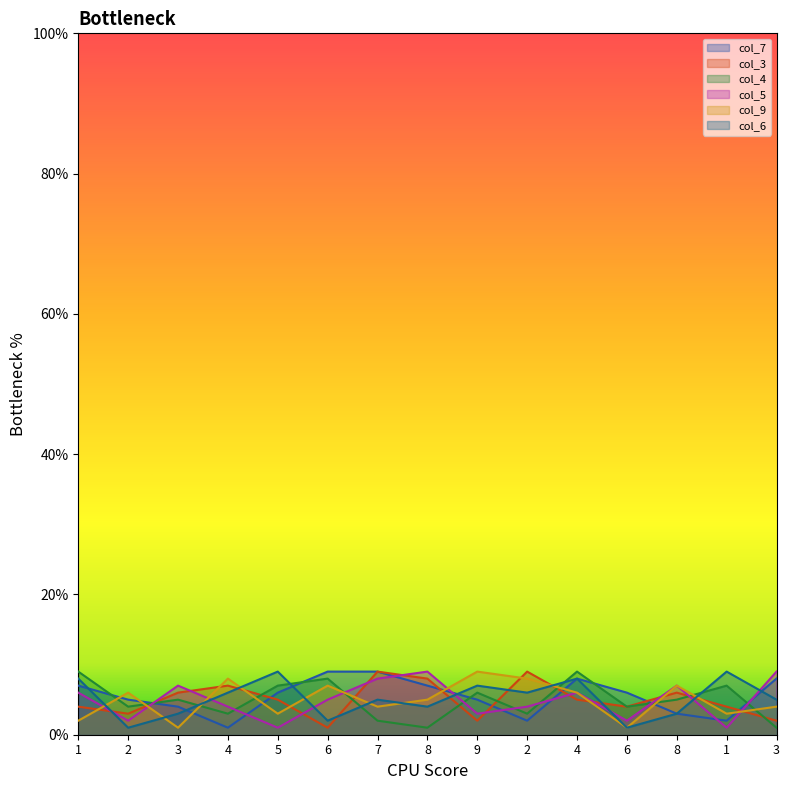

True or false: col_5 has more than 0 points higher than both neighbors.

True